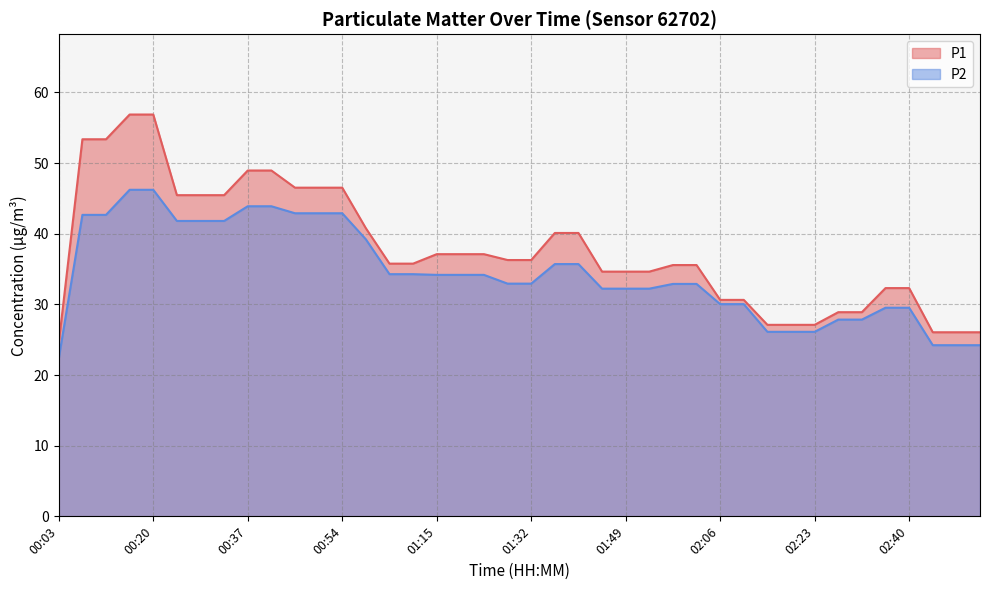

True or false: P2 and P1 intersect in this chart.

False